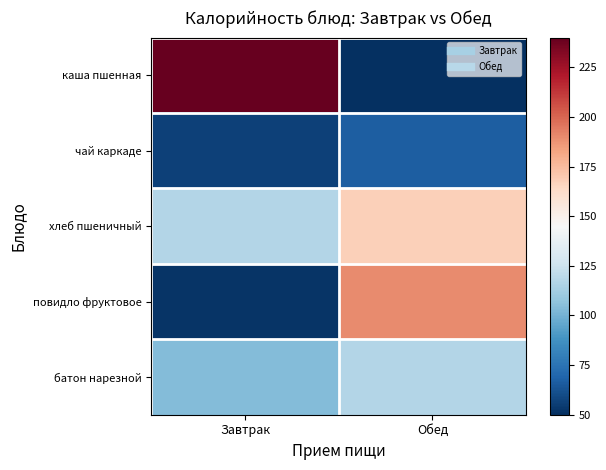

At how many categories does at least one series exceed 190?

1